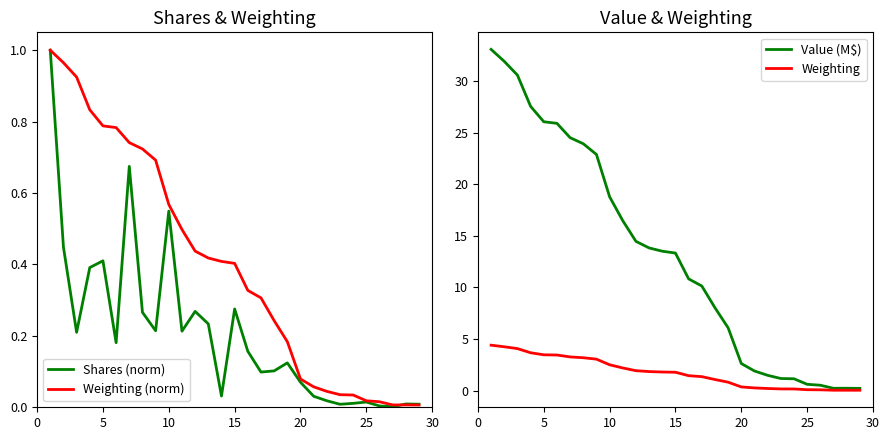

What is the difference between the Value (M$) values at 28 and 20?

25.9